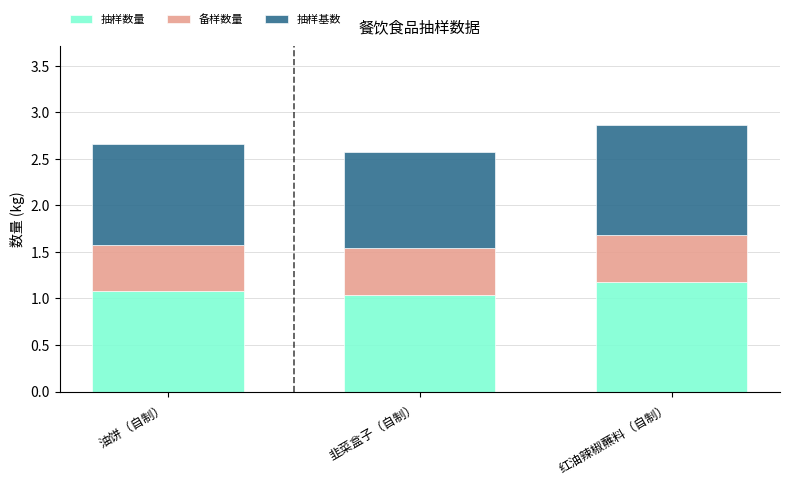

What is the highest value of the 抽样数量 series?

1.2